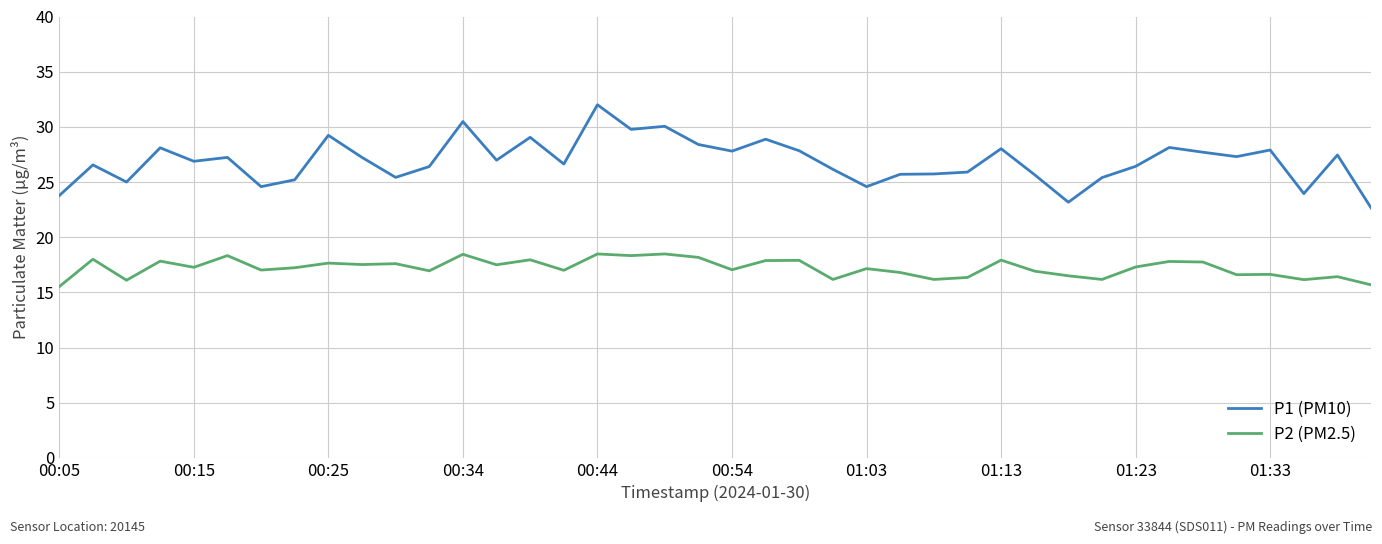

What is the average value of the P1 (PM10) series?

26.9